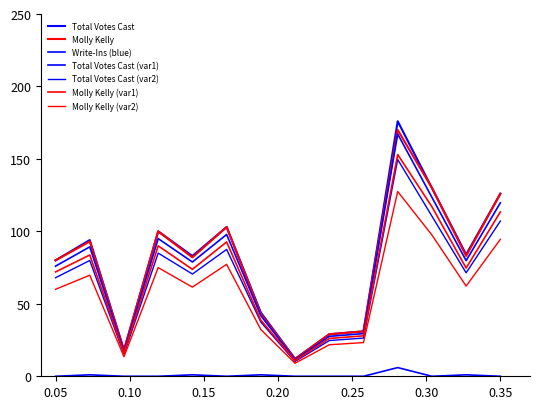

Does the chart have visible grid lines?

No